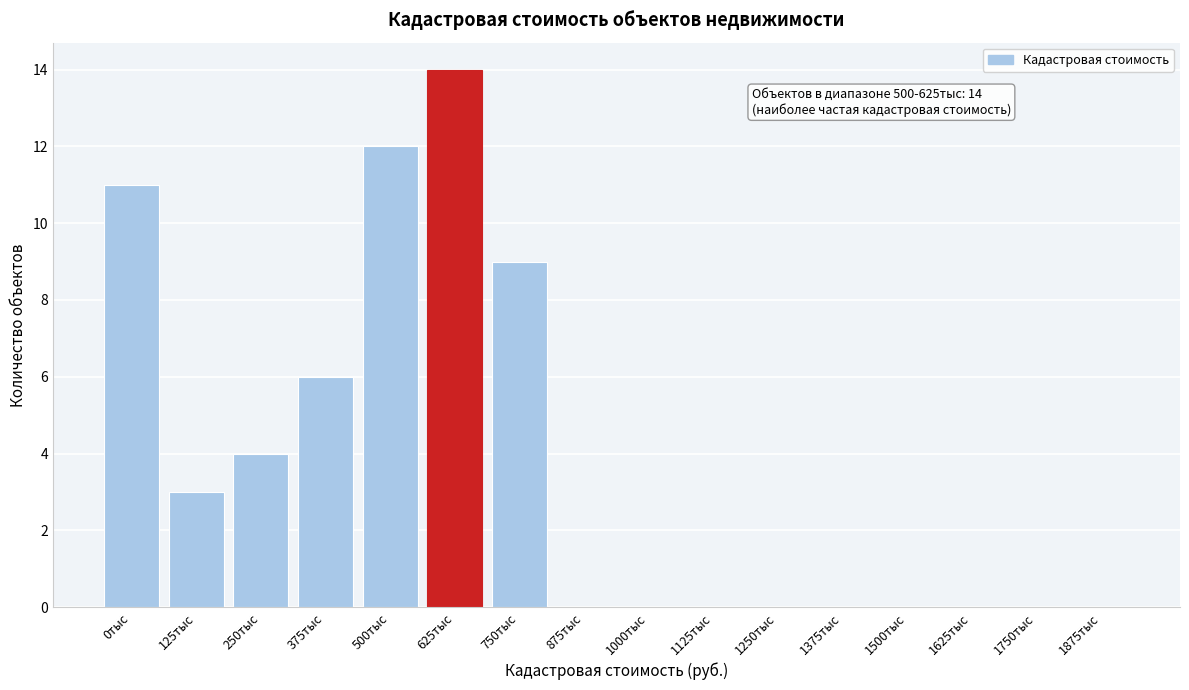

Reading left to right, extract all data points from this chart.

0тыс=11	125тыс=3	250тыс=4	375тыс=6	500тыс=12	625тыс=14	750тыс=9	875тыс=0	1000тыс=0	1125тыс=0	1250тыс=0	1375тыс=0	1500тыс=0	1625тыс=0	1750тыс=0	1875тыс=0